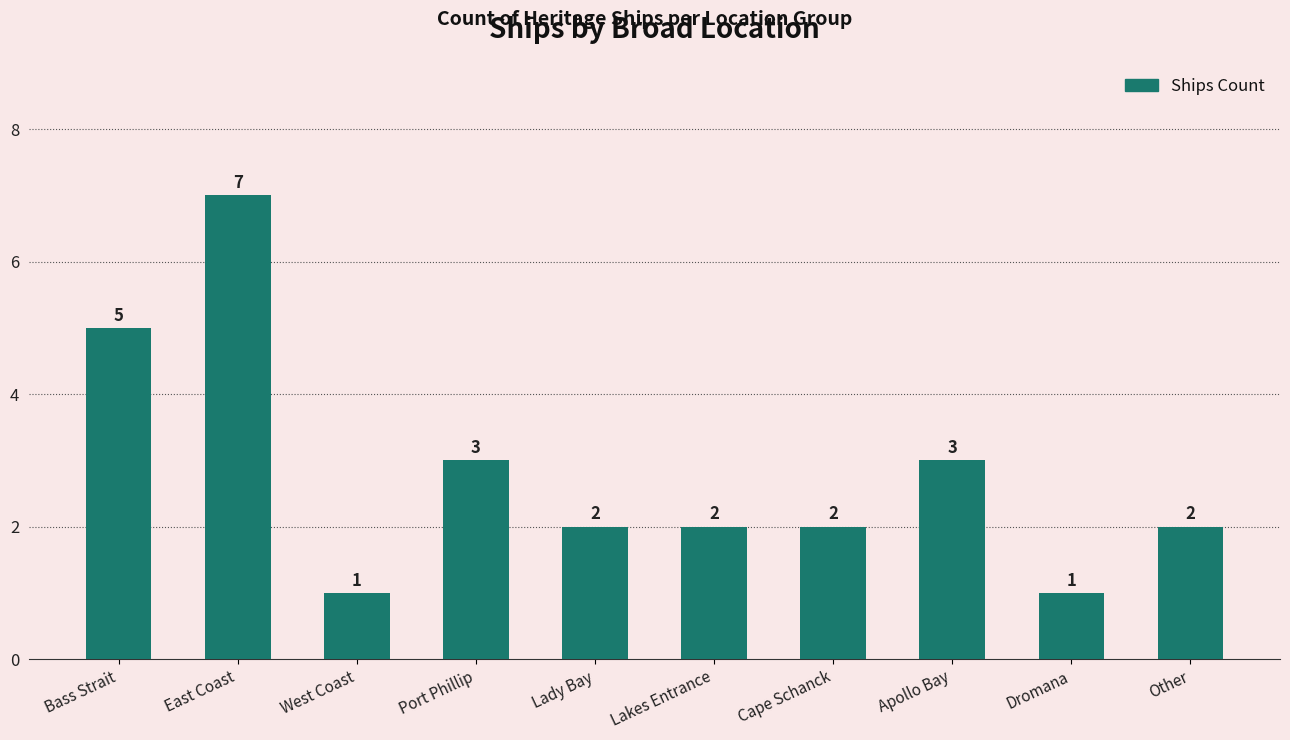

Reading right to left, list all the values displayed in this chart.

Other=2	Dromana=1	Apollo Bay=3	Cape Schanck=2	Lakes Entrance=2	Lady Bay=2	Port Phillip=3	West Coast=1	East Coast=7	Bass Strait=5